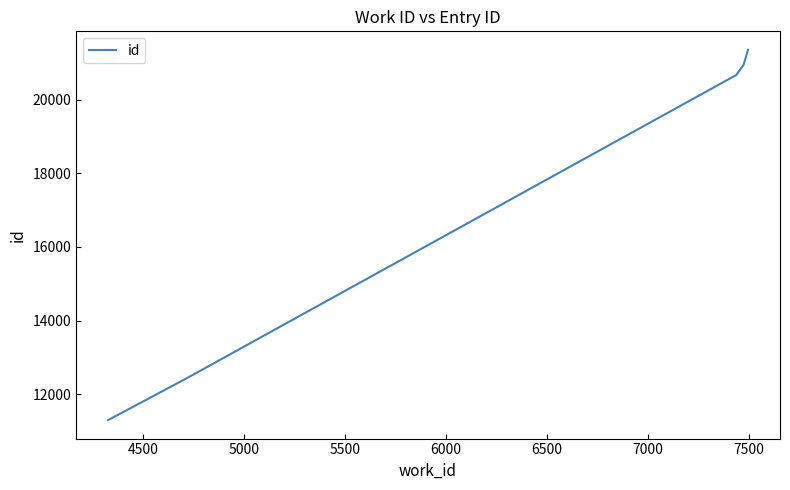

What is the greatest value displayed?

21349